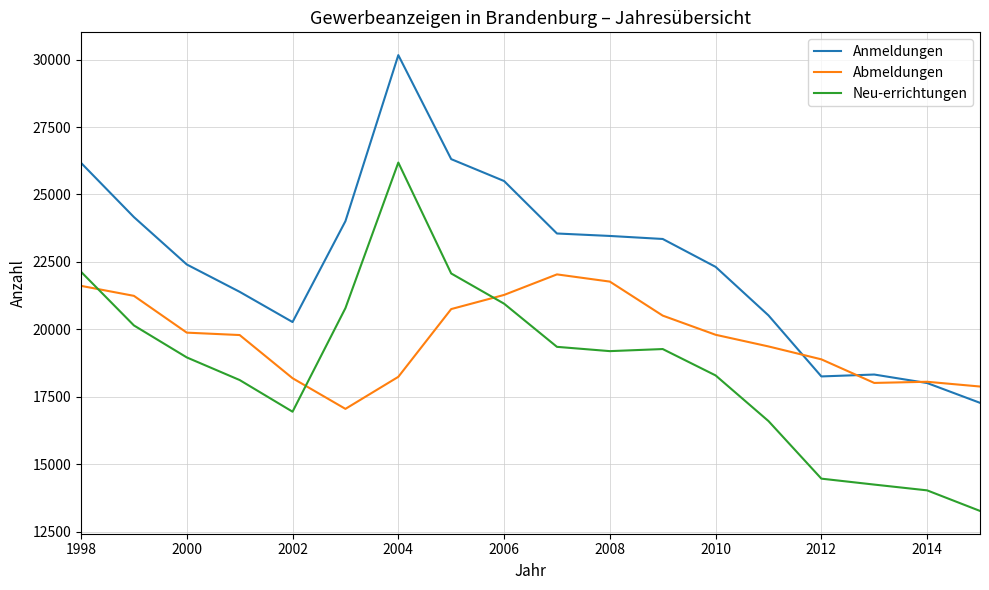

Rank the series by their maximum value, from highest to lowest.

Anmeldungen, Neu-errichtungen, Abmeldungen